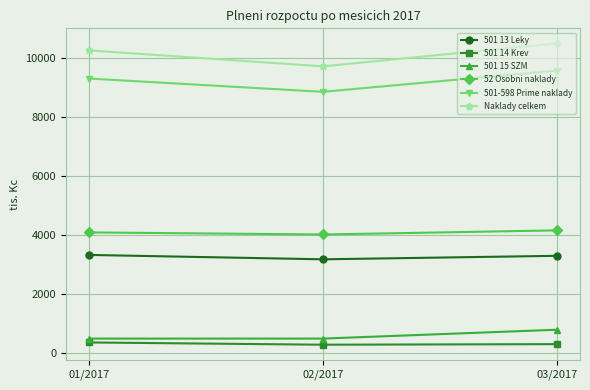

What is the minimum value shown in the chart?

296.7